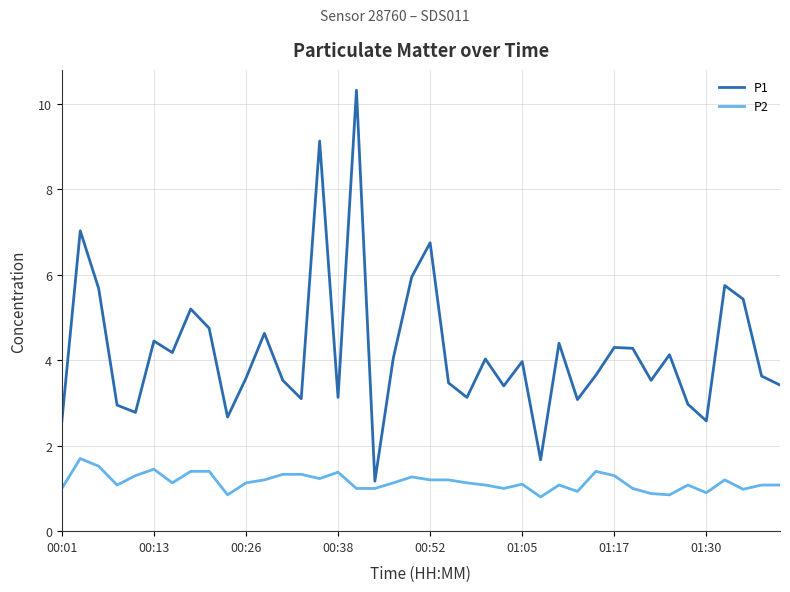

What is the difference between the maximum and minimum values in the P2 series?

0.9